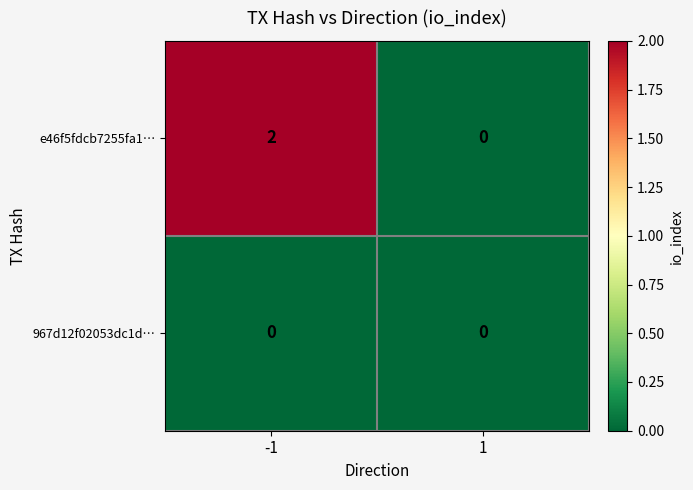

At which category is the sum across all series the highest?

-1